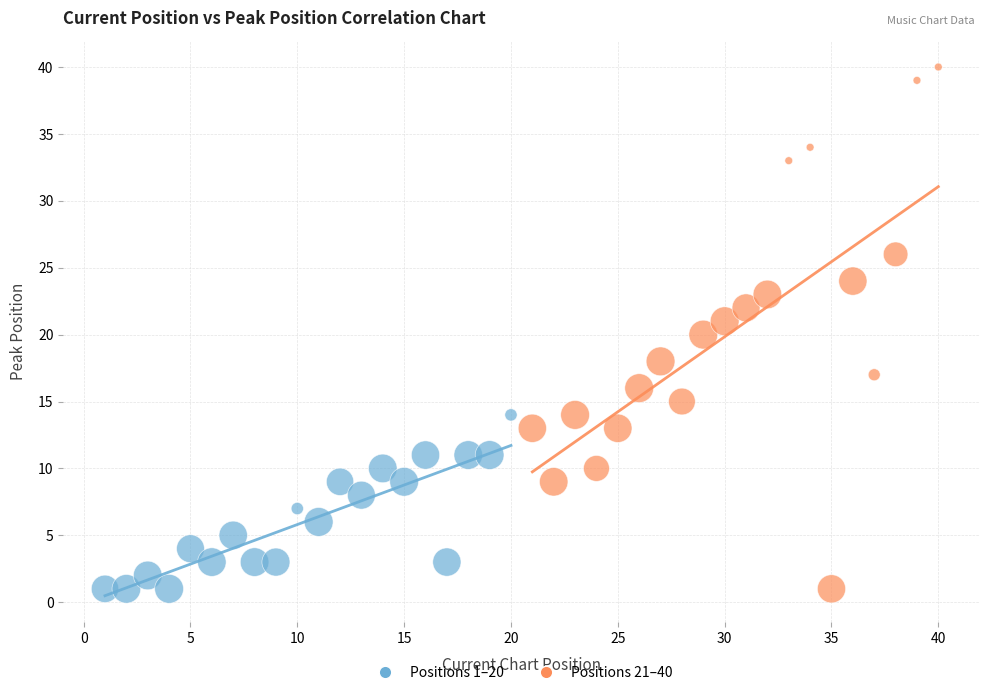

Which series has the largest Y range (max minus min)?

Positions 21–40